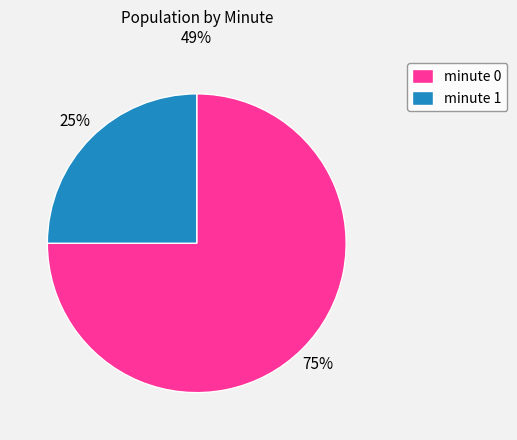

To the nearest percent, what is the average slice percentage?

50%